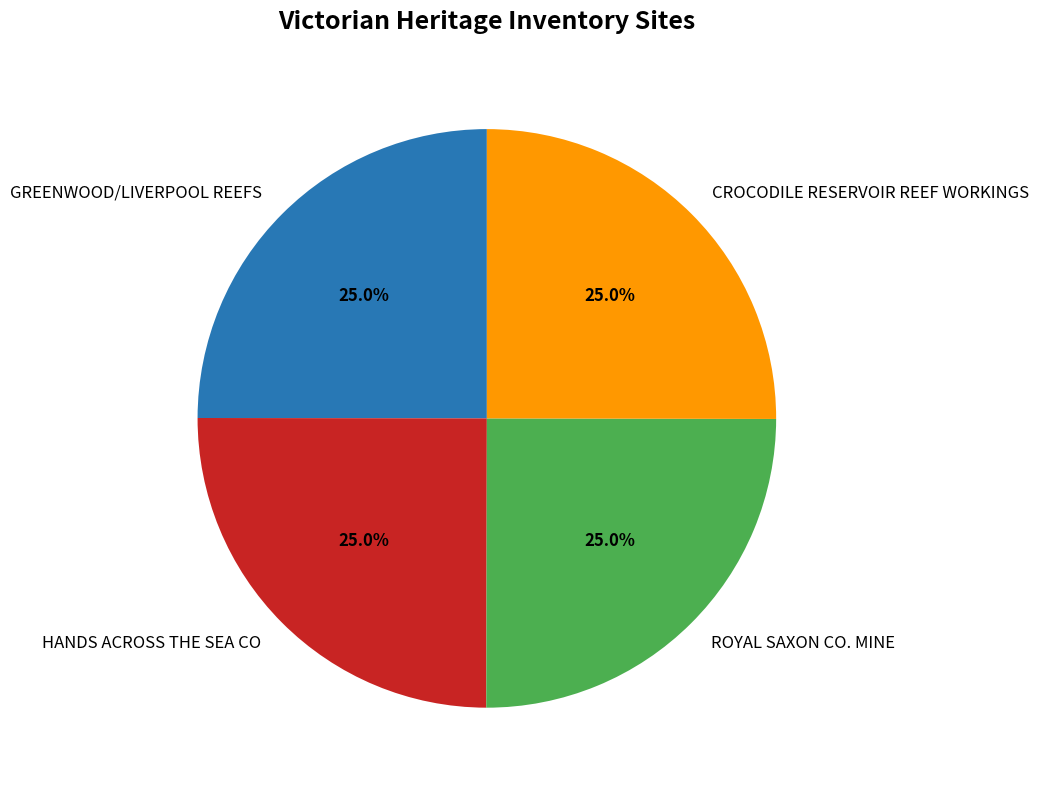

How many segments does this pie chart have?

4